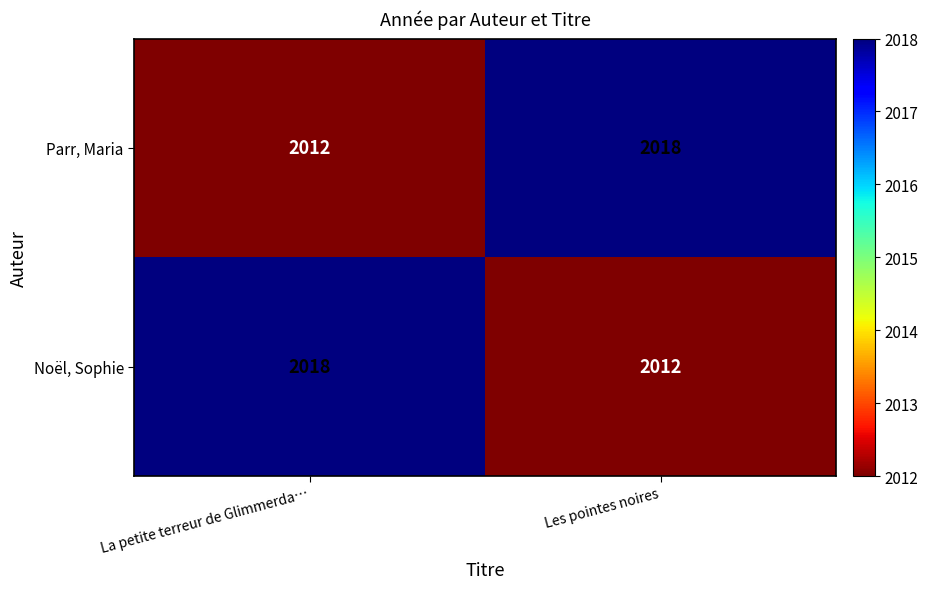

Count the number of data series in this chart.

2